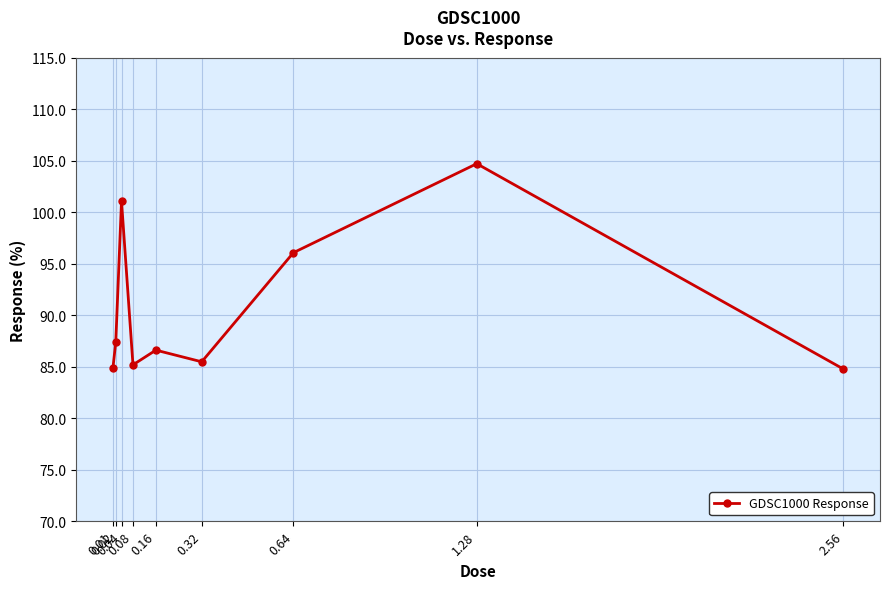

What is the sum of all values?

816.2